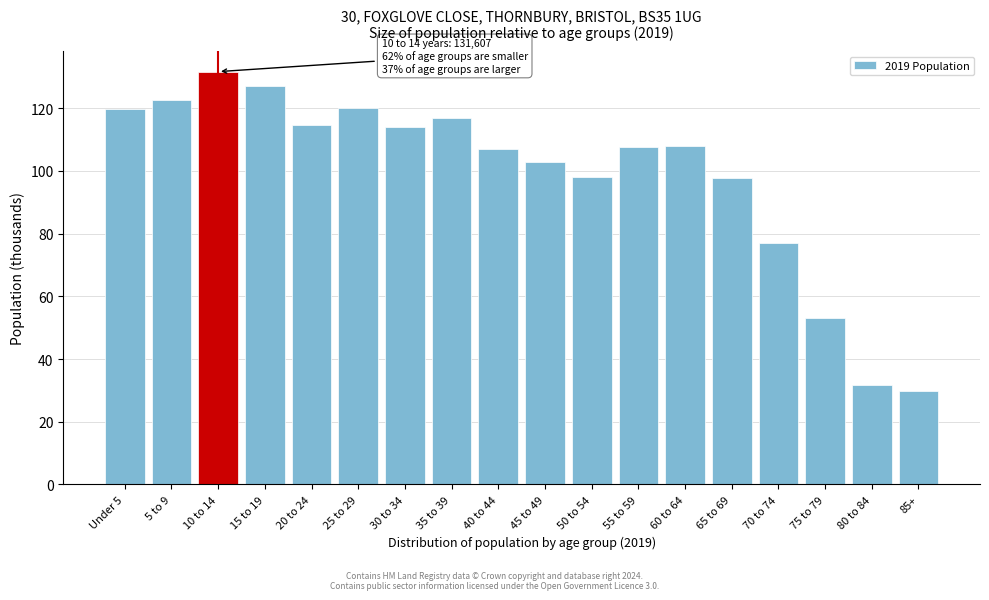

What is the difference between the second highest and second lowest values?

95.1